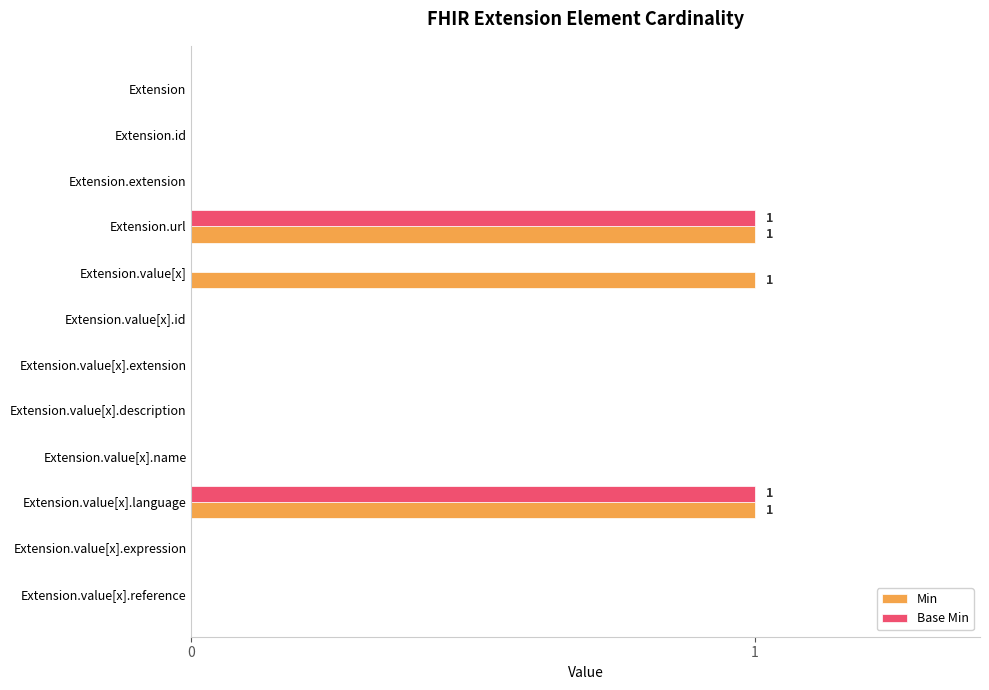

The Base Min series shows 0 at Extension.value[x].reference. True or false?

True